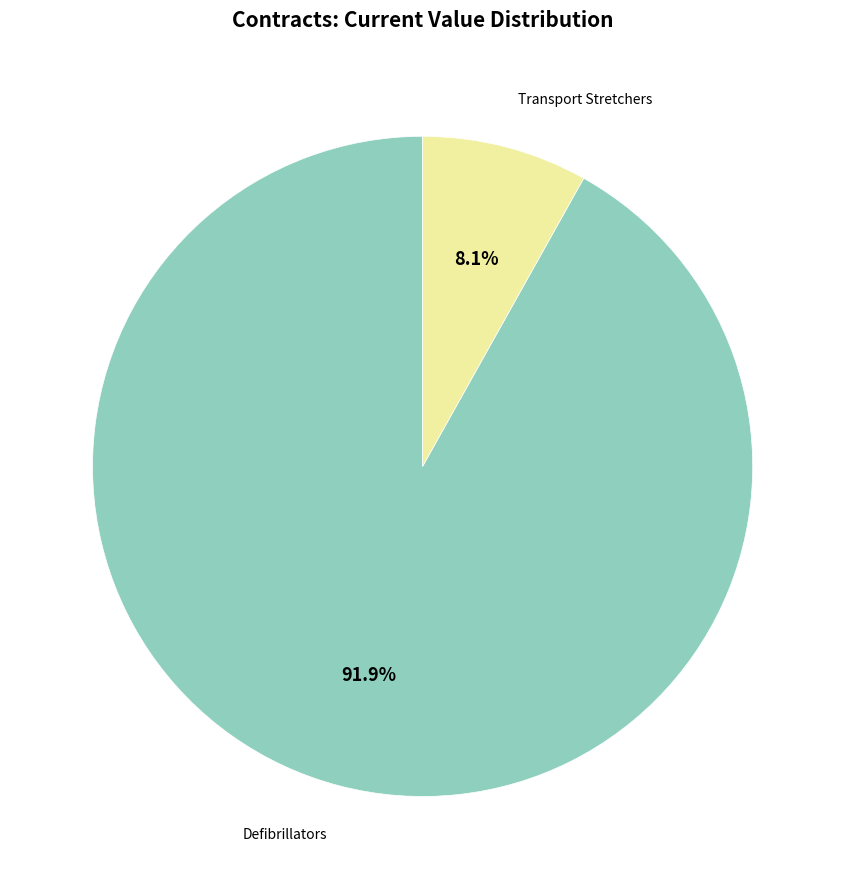

Is there a majority slice in this chart?

Yes